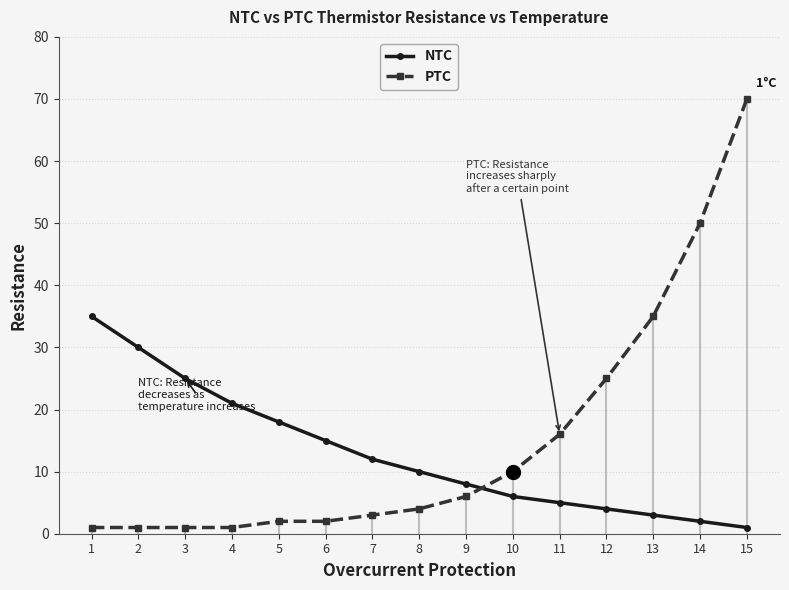

At which label is NTC closest to 18?

5